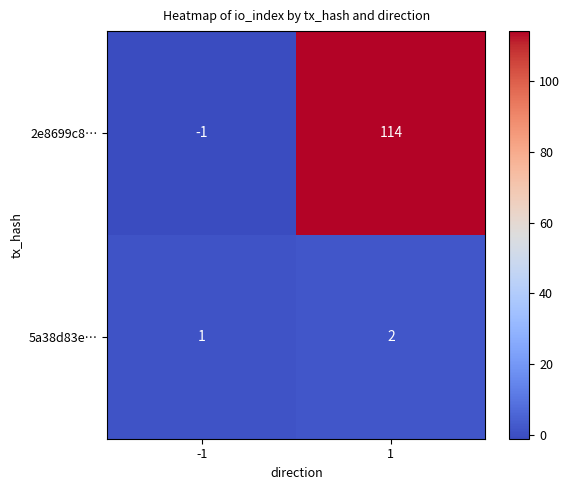

Which series has the widest spread of values?

2e8699c8…